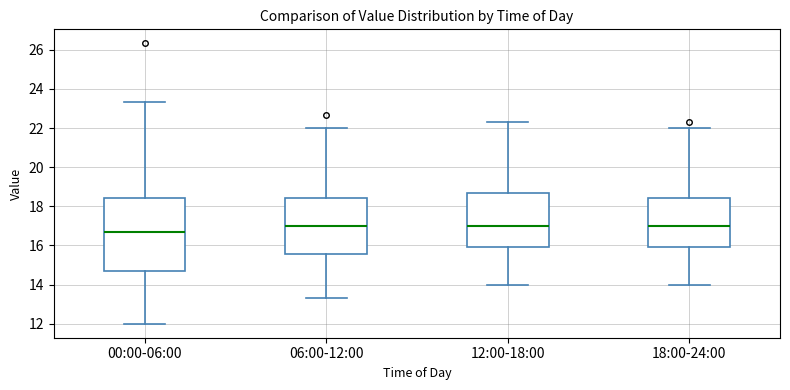

Which box is the tallest, from its lower edge to its upper edge?

00:00-06:00